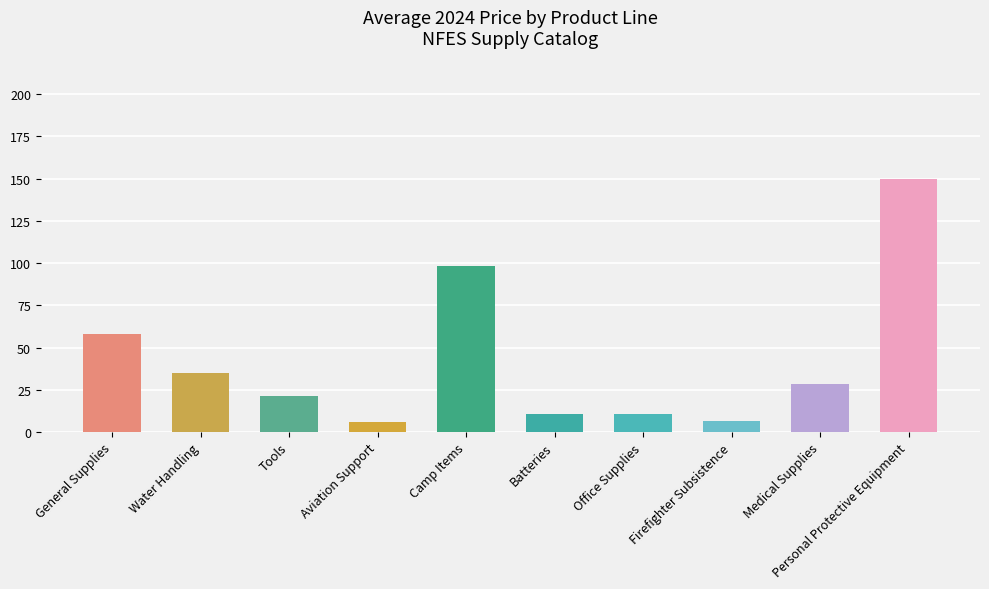

Approximately how many times larger is the value at Firefighter Subsistence compared to Batteries?

0.6